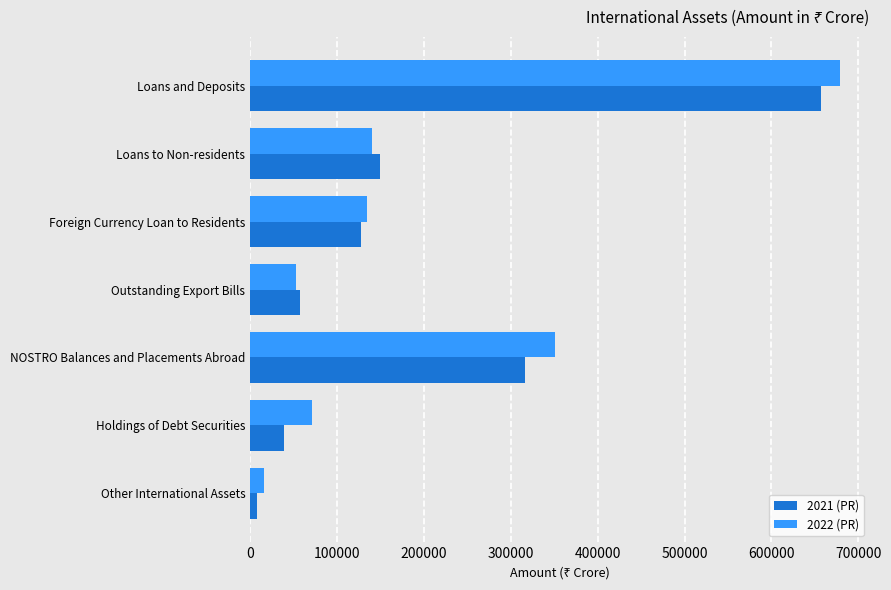

Is it true that 2021 (PR) equals 149800 at Loans to Non-residents?

True